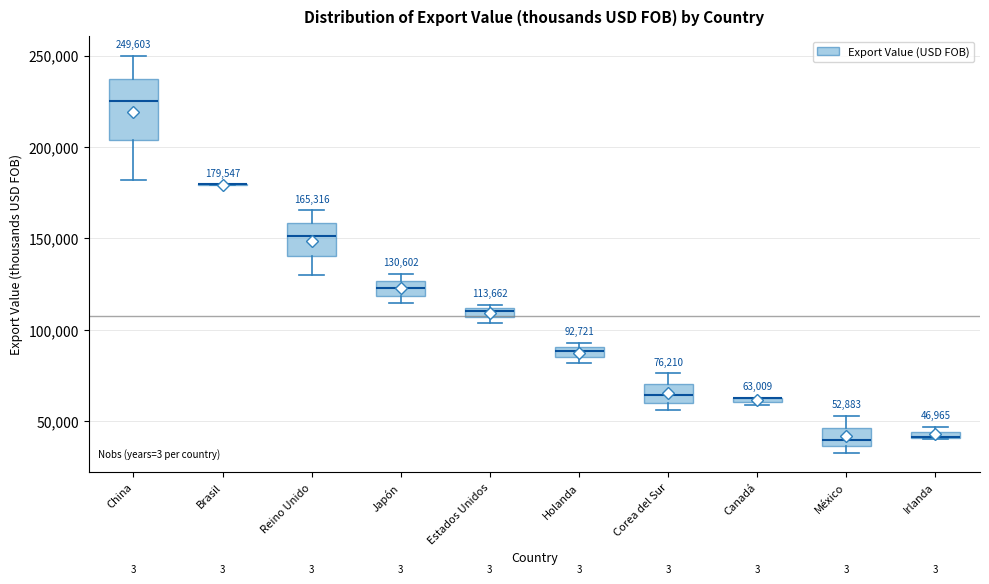

Which box is the tallest, from its lower edge to its upper edge?

China